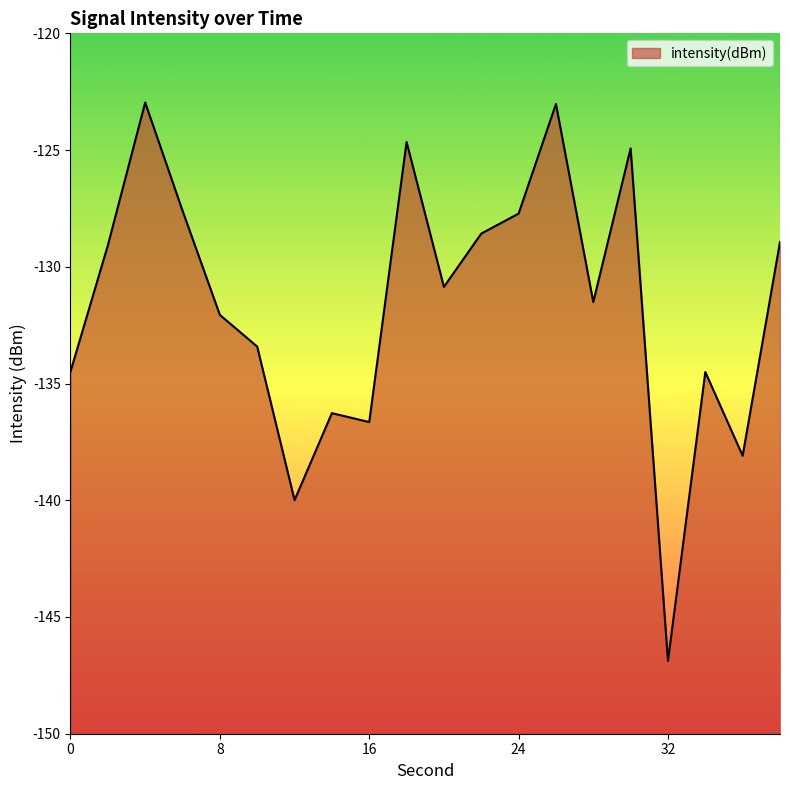

Rank the categories by value from lowest to highest.

32, 12, 36, 16, 14, 34, 0, 10, 8, 28, 20, 2, 38, 22, 24, 6, 30, 18, 26, 4